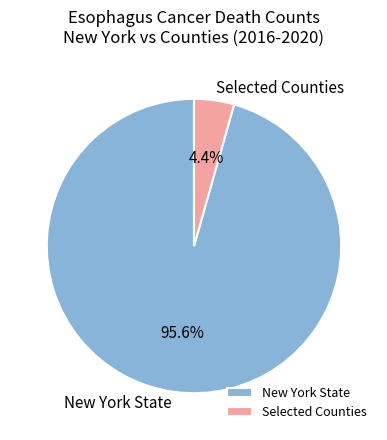

Which slice is the largest?

New York State